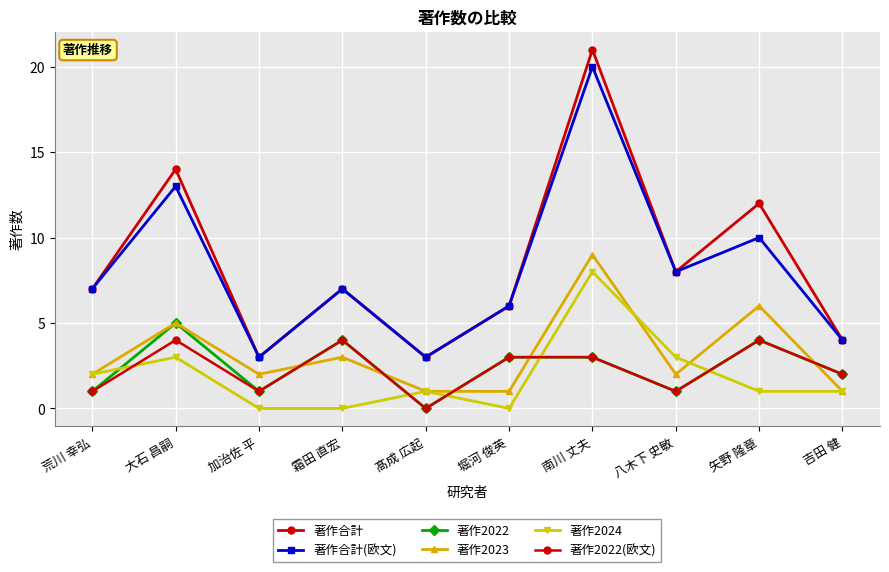

How many categories are shown in the chart?

10